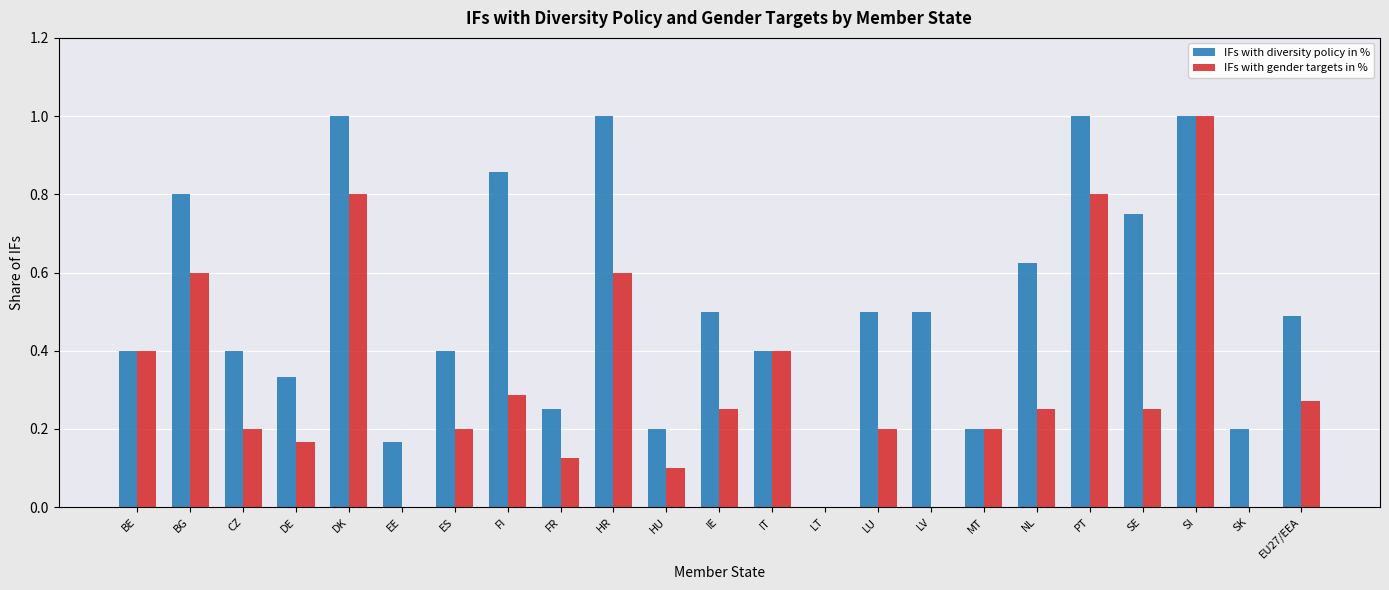

How many groups of bars are there?

23